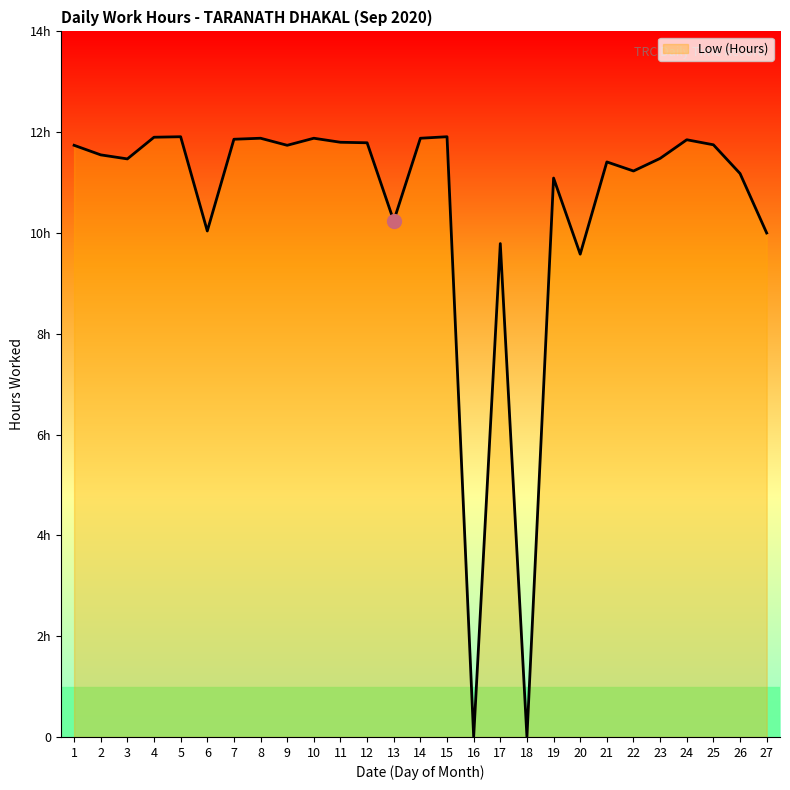

Reading left to right, transcribe all the data shown in this chart.

11.7	11.6	11.5	11.9	11.9	10.0	11.9	11.9	11.7	11.9	11.8	11.8	10.2	11.9	11.9	0.0	9.8	0.0	11.1	9.6	11.4	11.2	11.5	11.8	11.8	11.2	10.0